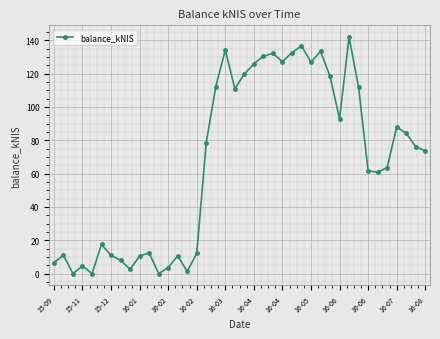

What is the sum of all values?

2685.1